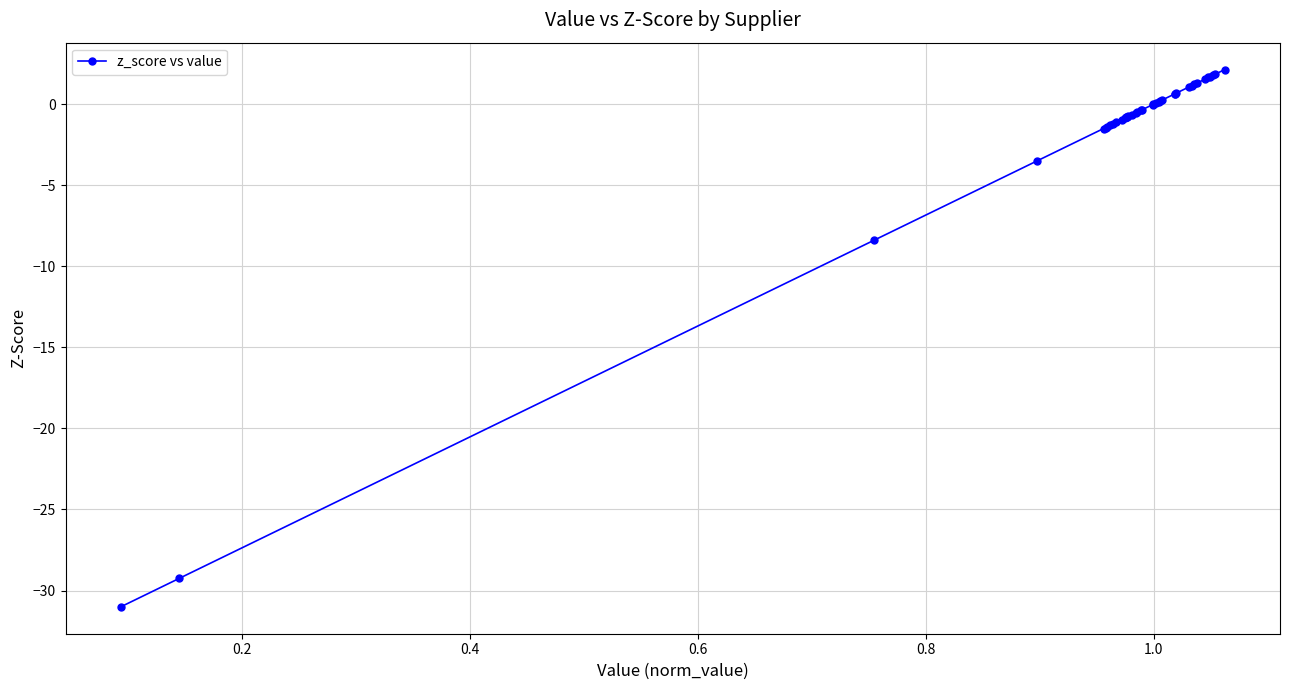

What is the greatest value displayed?

2.1